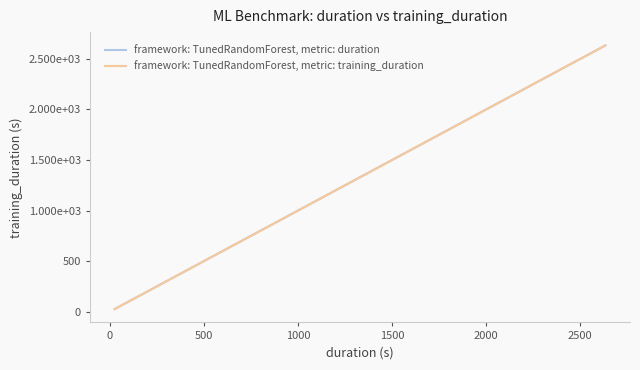

True or false: framework: TunedRandomForest, metric: training_duration has more than 0 interior local peaks.

False